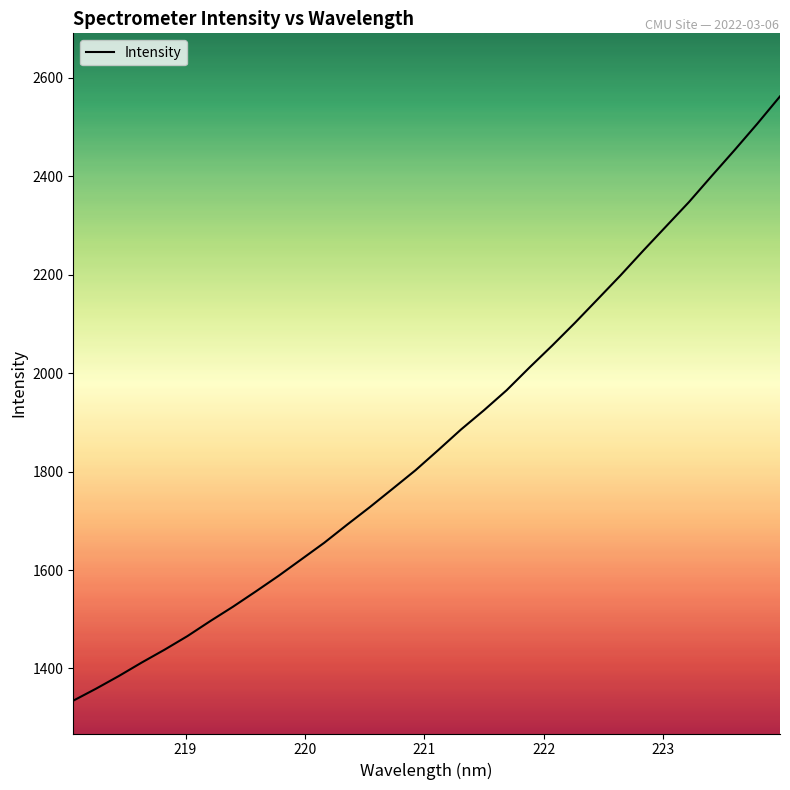

What is the smallest value displayed?

1334.6